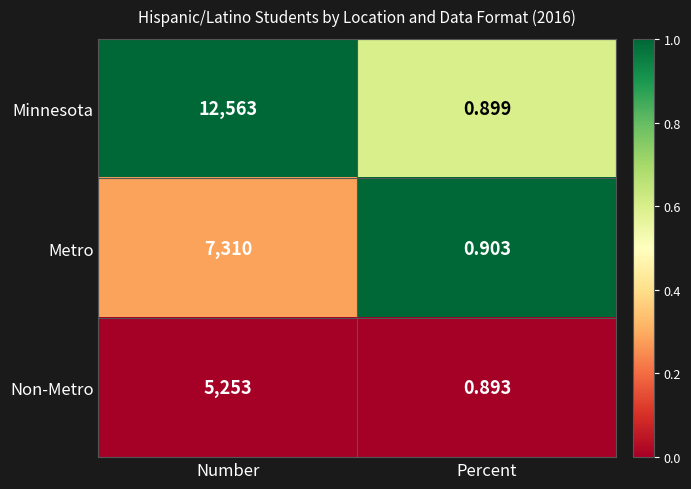

Which series changed the most between Number and Percent?

Minnesota